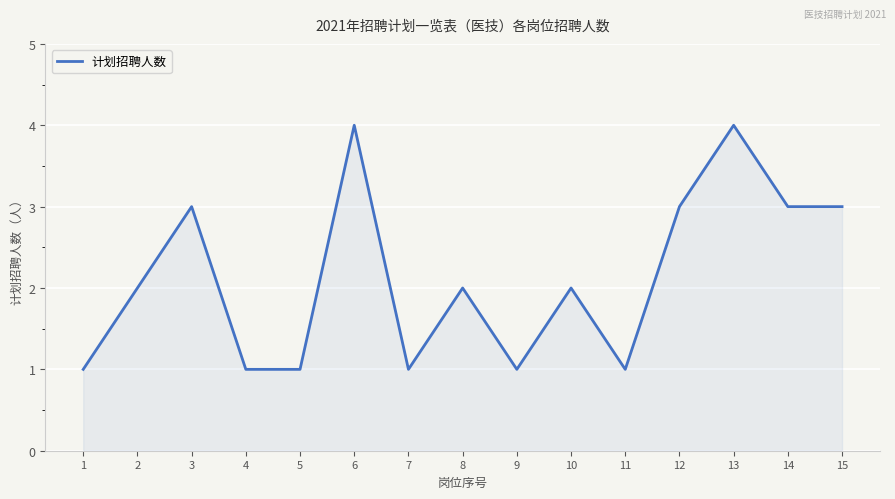

What is the minimum value shown in the chart?

1